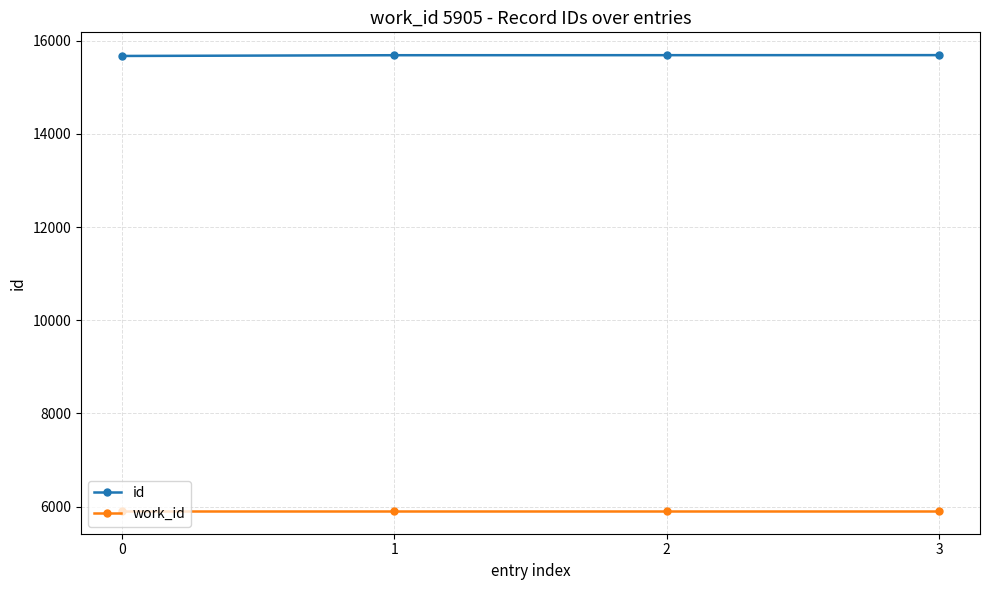

What is the greatest value displayed?

15690